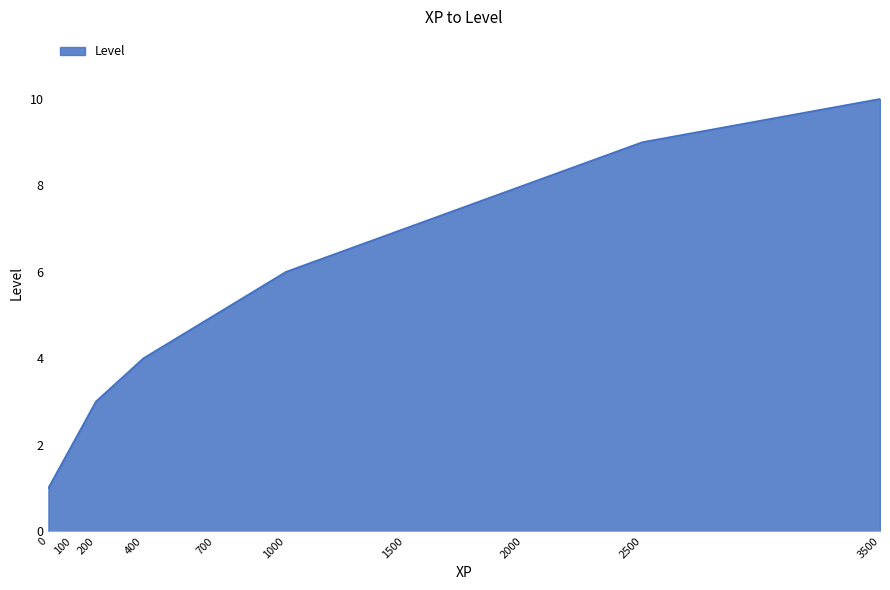

Count the number of categories in the chart.

10